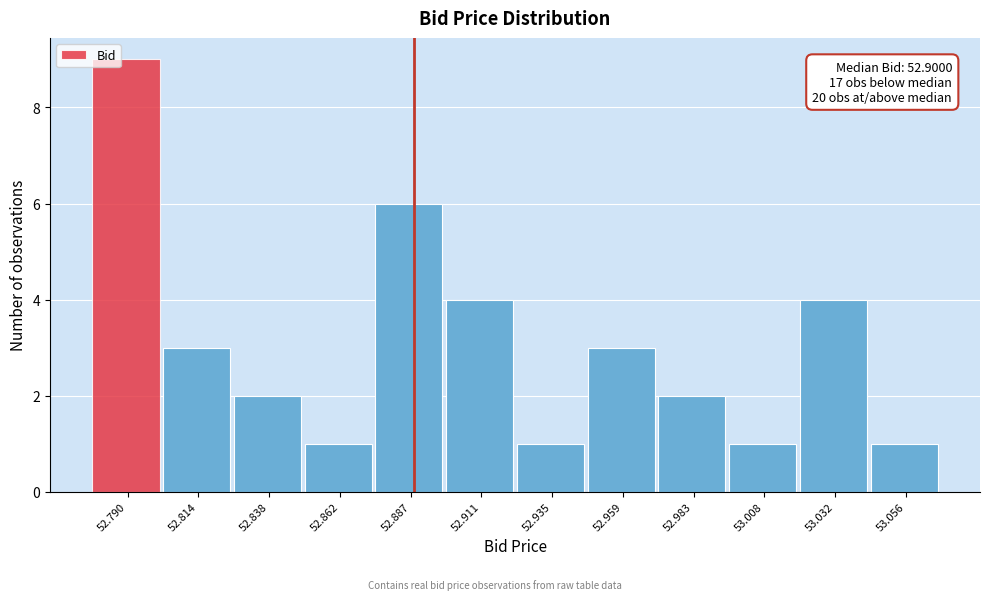

Reading left to right, what are all the values shown in this chart?

52.790=9	52.814=3	52.838=2	52.862=1	52.887=6	52.911=4	52.935=1	52.959=3	52.983=2	53.008=1	53.032=4	53.056=1